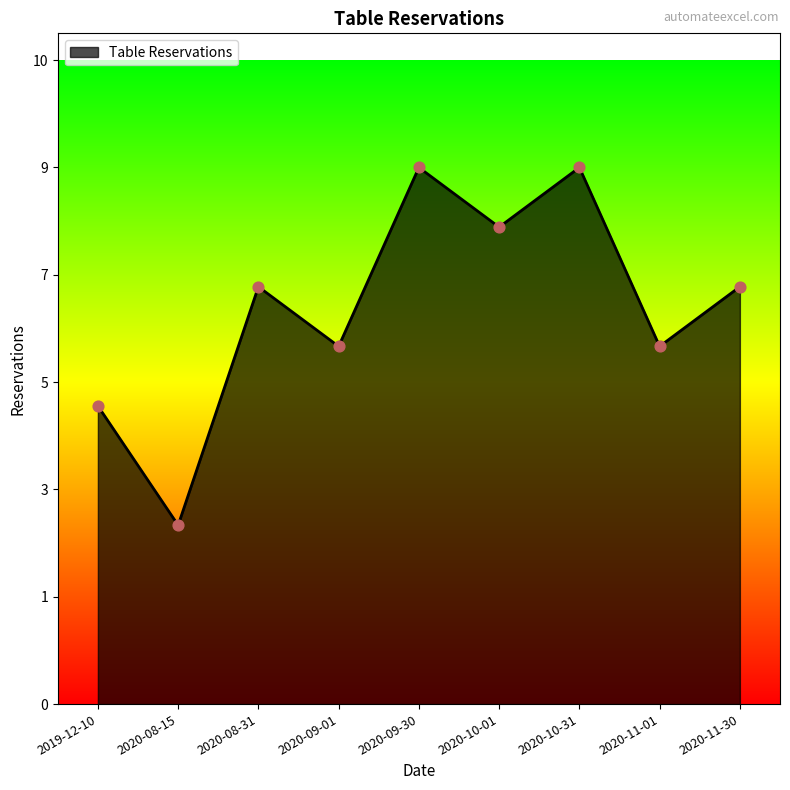

Does the chart have visible grid lines?

No